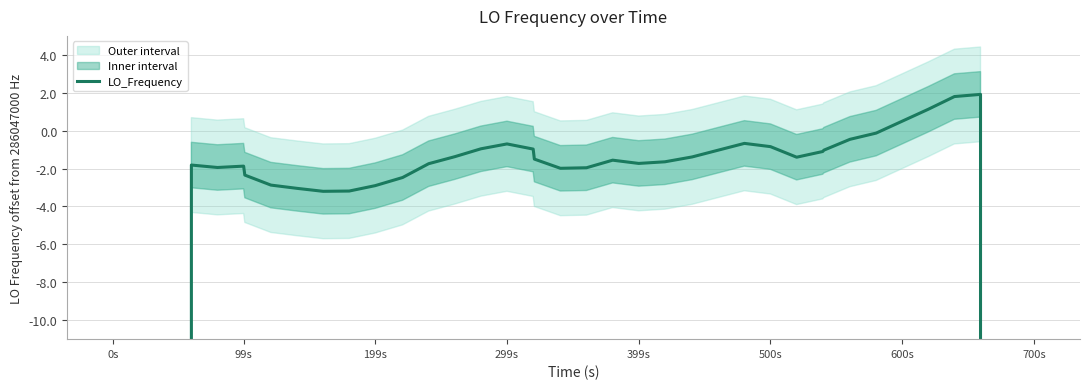

How many interior local valleys (lower than both neighbors) does the data have?

5